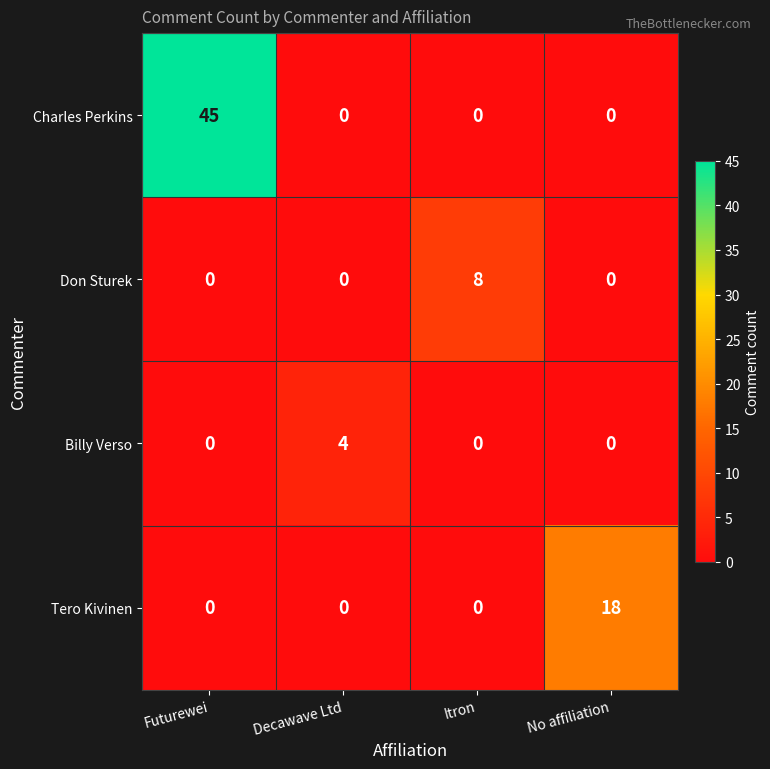

What is the spread (max minus min) of values at Futurewei?

45